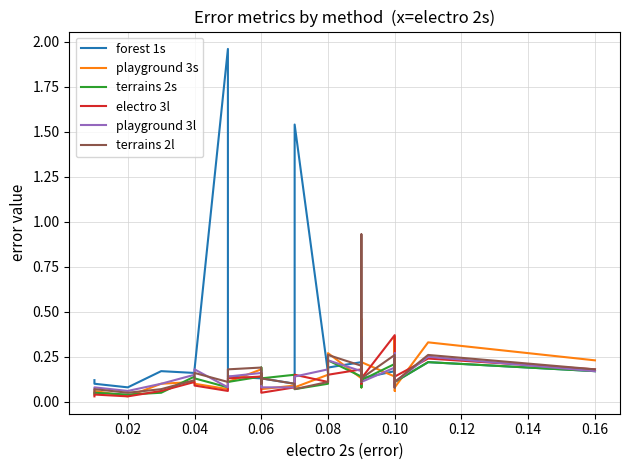

What is the value of the terrains 2l point at the 9th from the left?

0.2